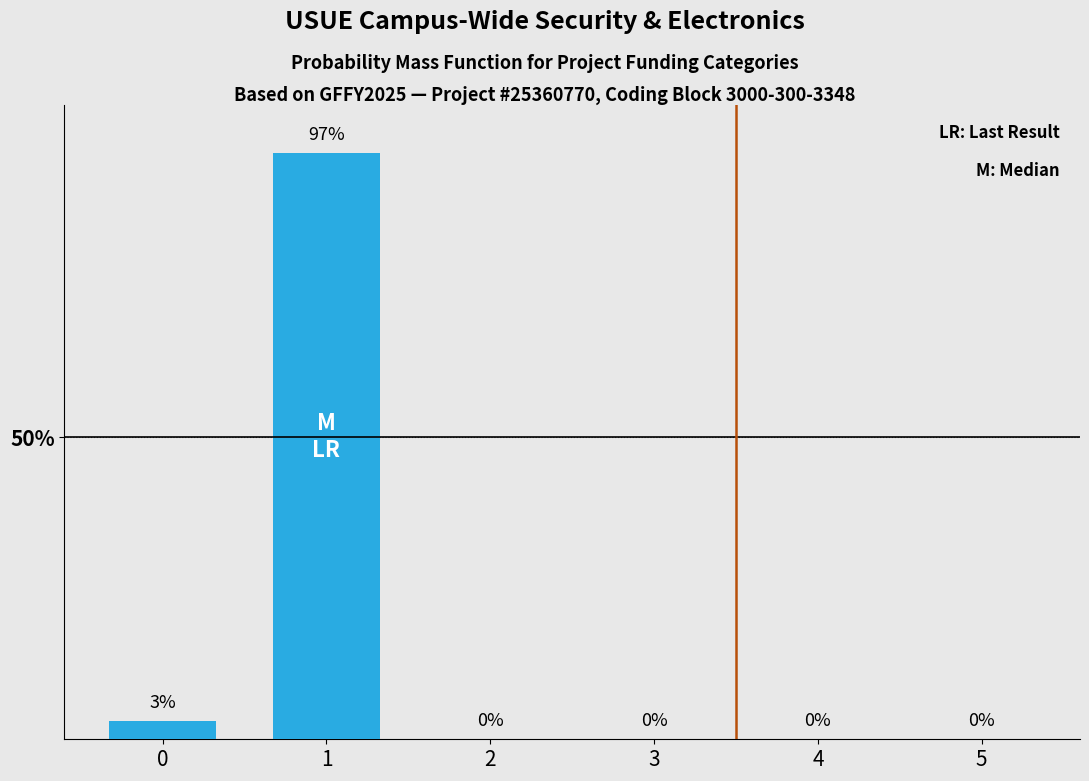

What is the change in value from 1 to 3?

-97